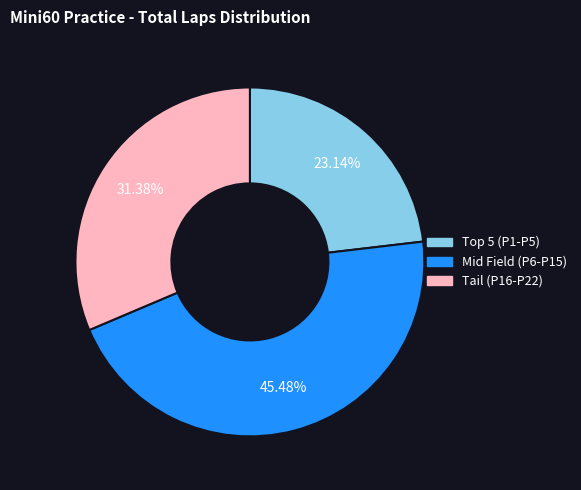

Is there any slice that represents more than half of the pie?

No